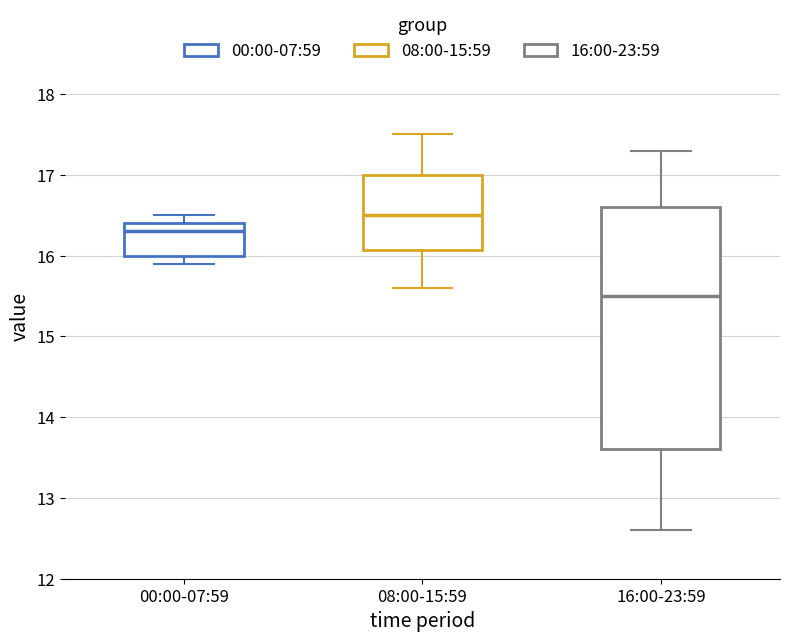

Where does the median line of the box for 00:00-07:59 sit on the y-axis? The values are not printed on the chart, so give them approximately, as read against the axis.

16.3